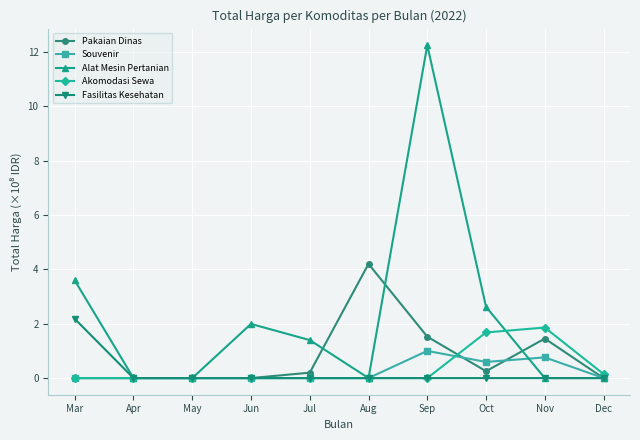

Which series changed the most between Jul and Oct?

Akomodasi Sewa